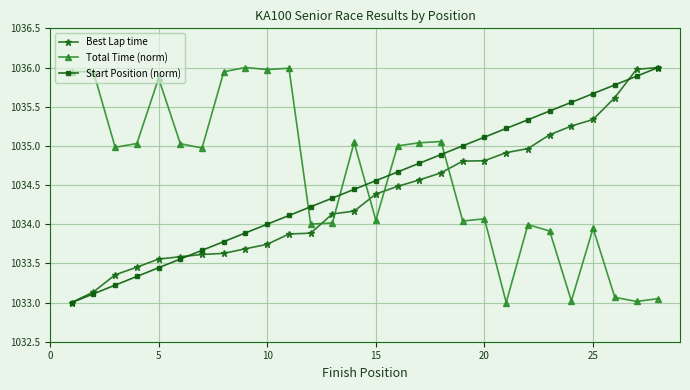

What is the average value of the Start Position (norm) series?

1034.5